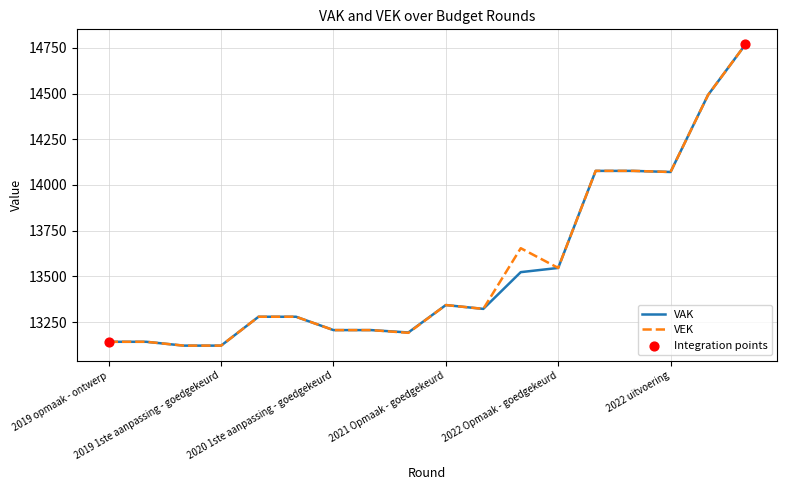

What is the smallest value displayed?

13121